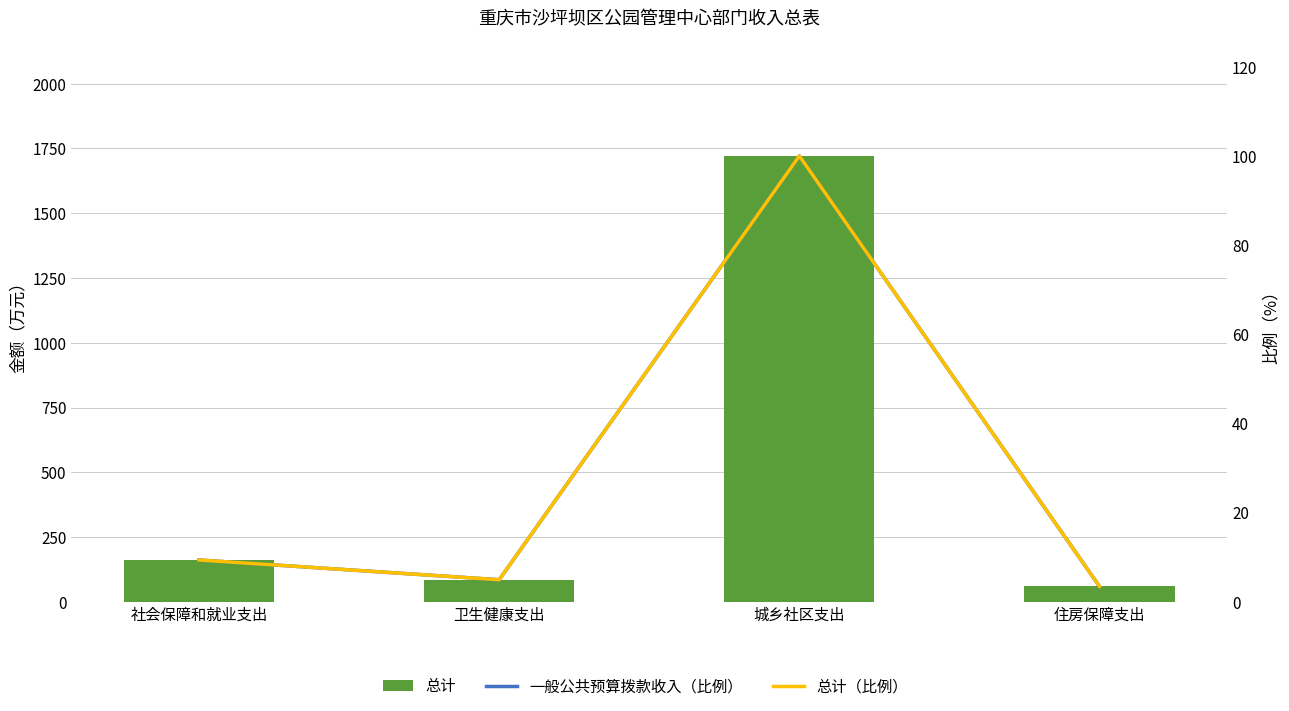

Reading left to right, list all the values displayed in this chart.

总计: 161.3	85.0	1721.3	59.0
一般公共预算拨款收入（比例）: 9.4	4.9	100.0	3.4
总计（比例）: 9.4	4.9	100.0	3.4